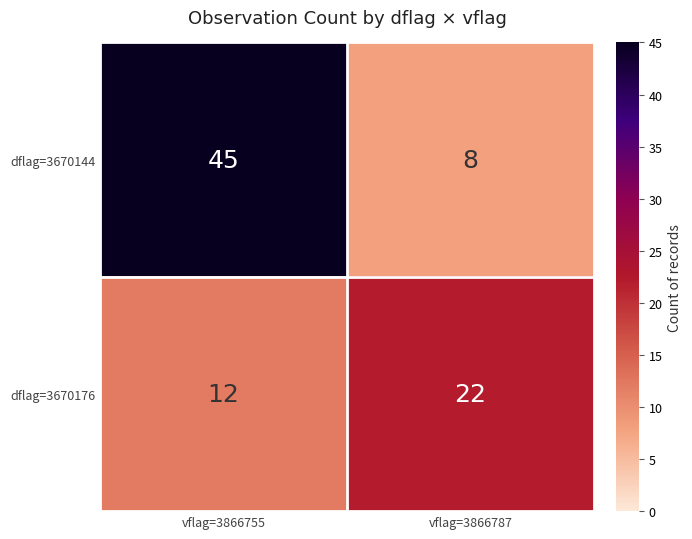

Which series changed the most between vflag=3866755 and vflag=3866787?

dflag=3670144